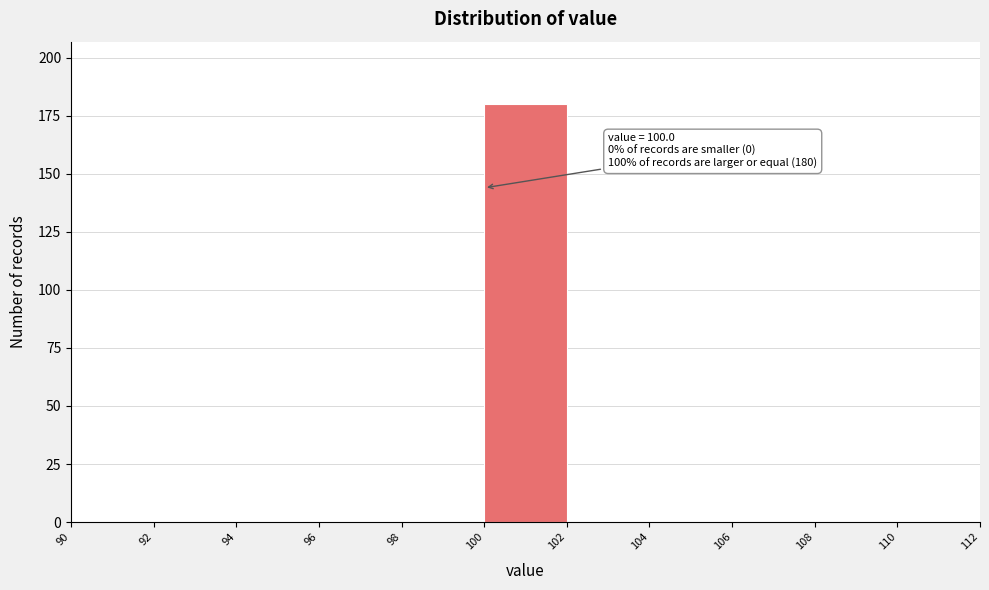

Which range on the x-axis has the tallest bar?

100 to 102